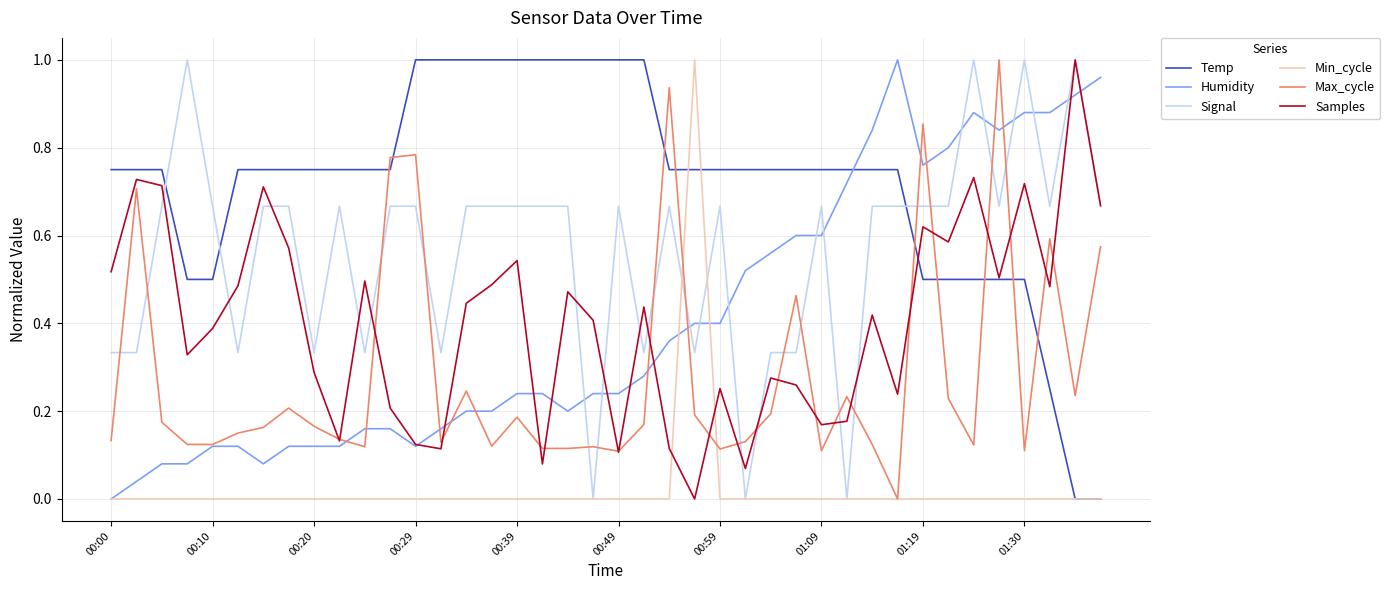

After their last crossing, which series has the higher values: Temp or Signal?

Signal